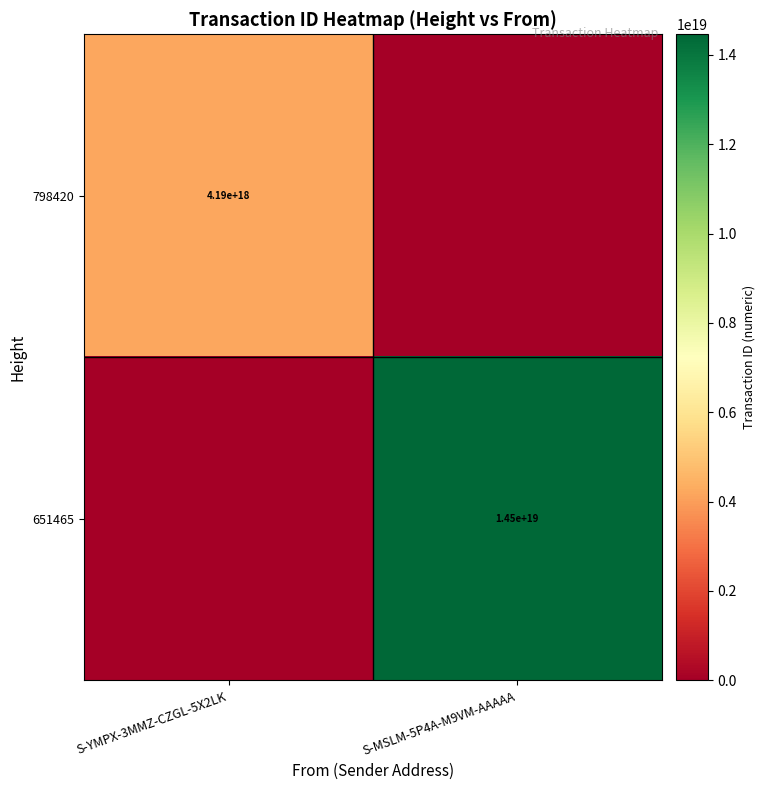

Is it true that 798420 equals 2787141856787461120 at S-YMPX-3MMZ-CZGL-5X2LK?

False